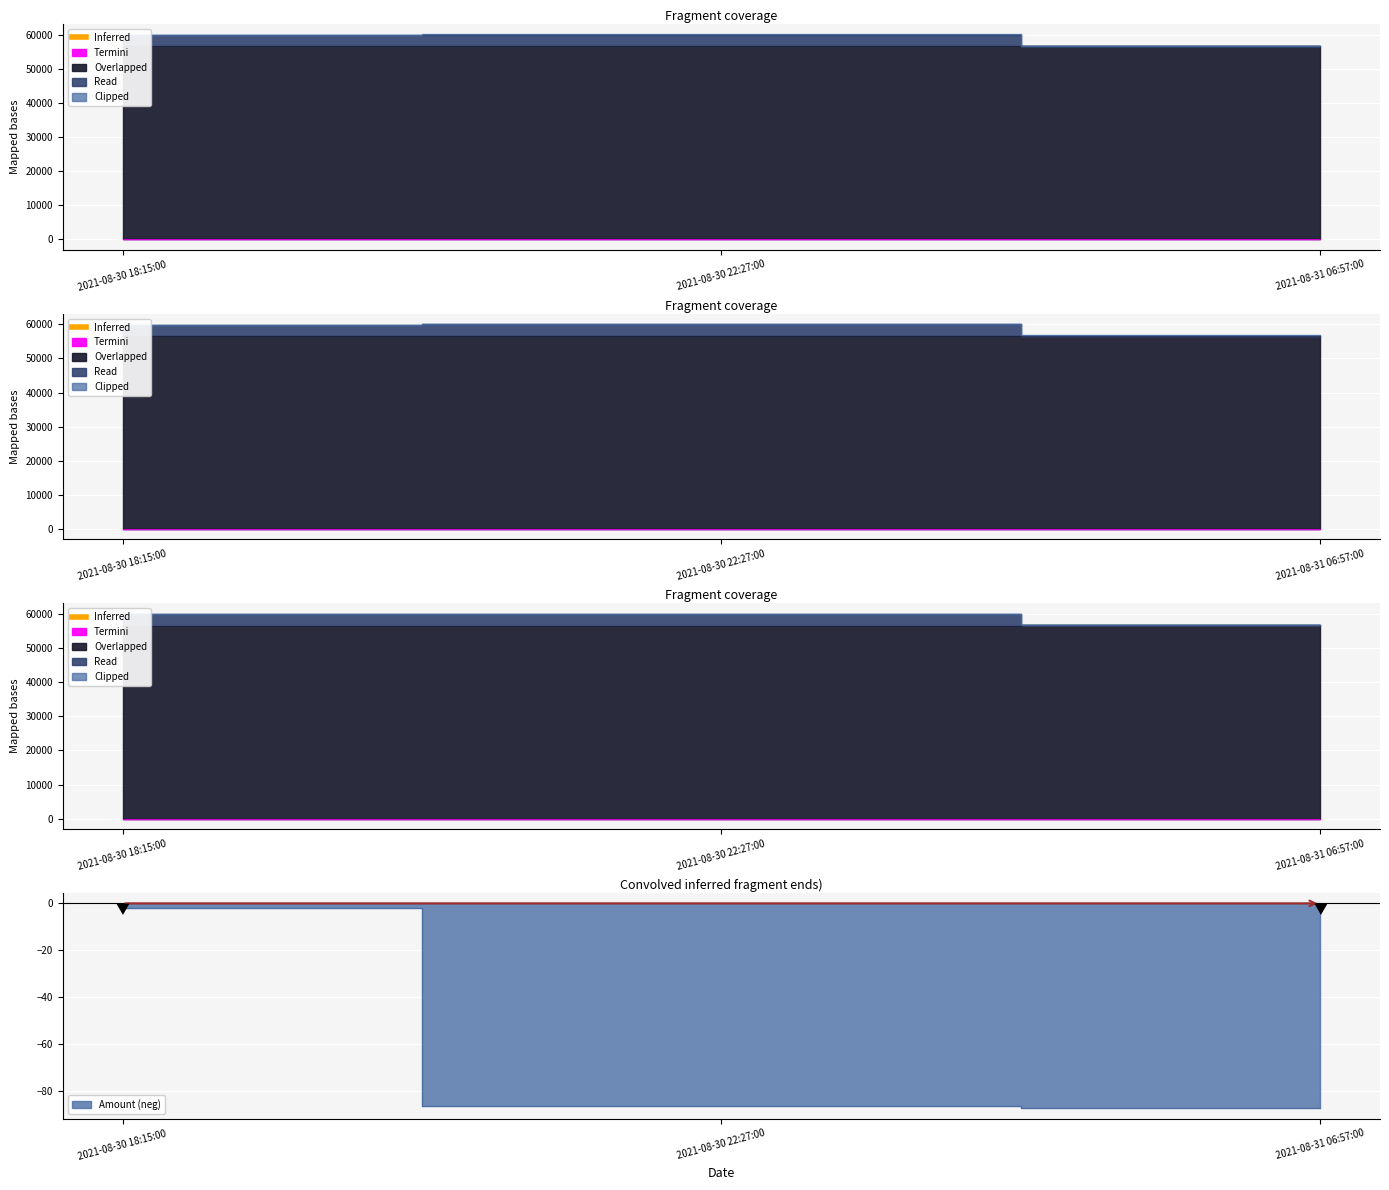

Which label corresponds to the smallest value in the chart?

2021-08-31 06:57:00